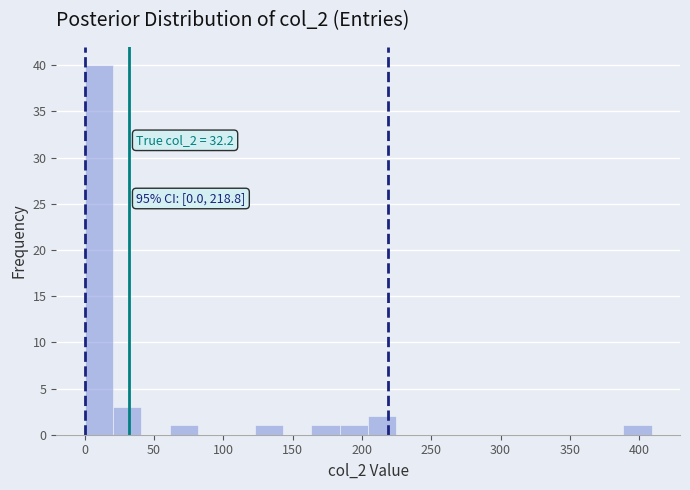

Over which range of the x-axis is the bar tallest?

0 to 20